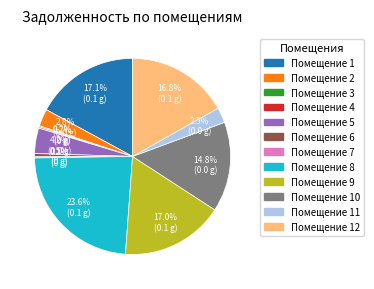

Is there a majority slice in this chart?

No